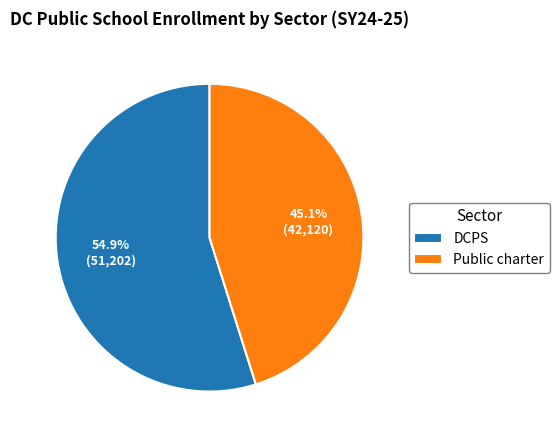

Which slice is the largest?

DCPS